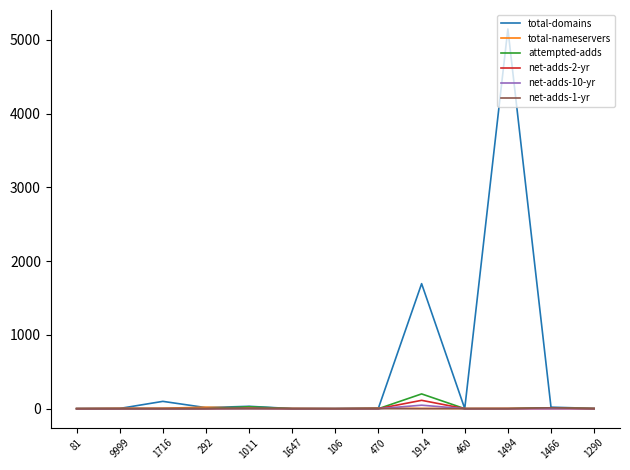

Which series has the largest range (max minus min)?

total-domains